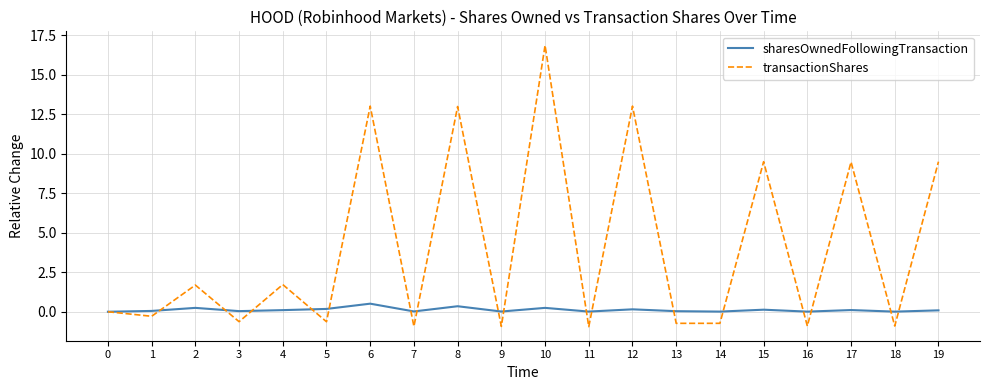

Which series has the widest spread of values?

transactionShares